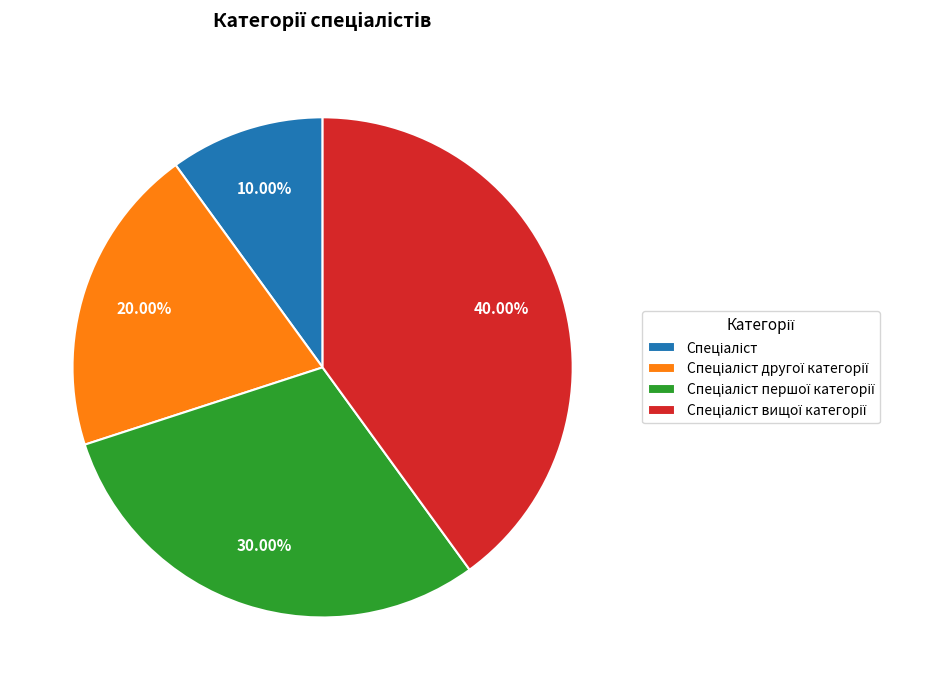

Is there any slice that represents more than half of the pie?

No